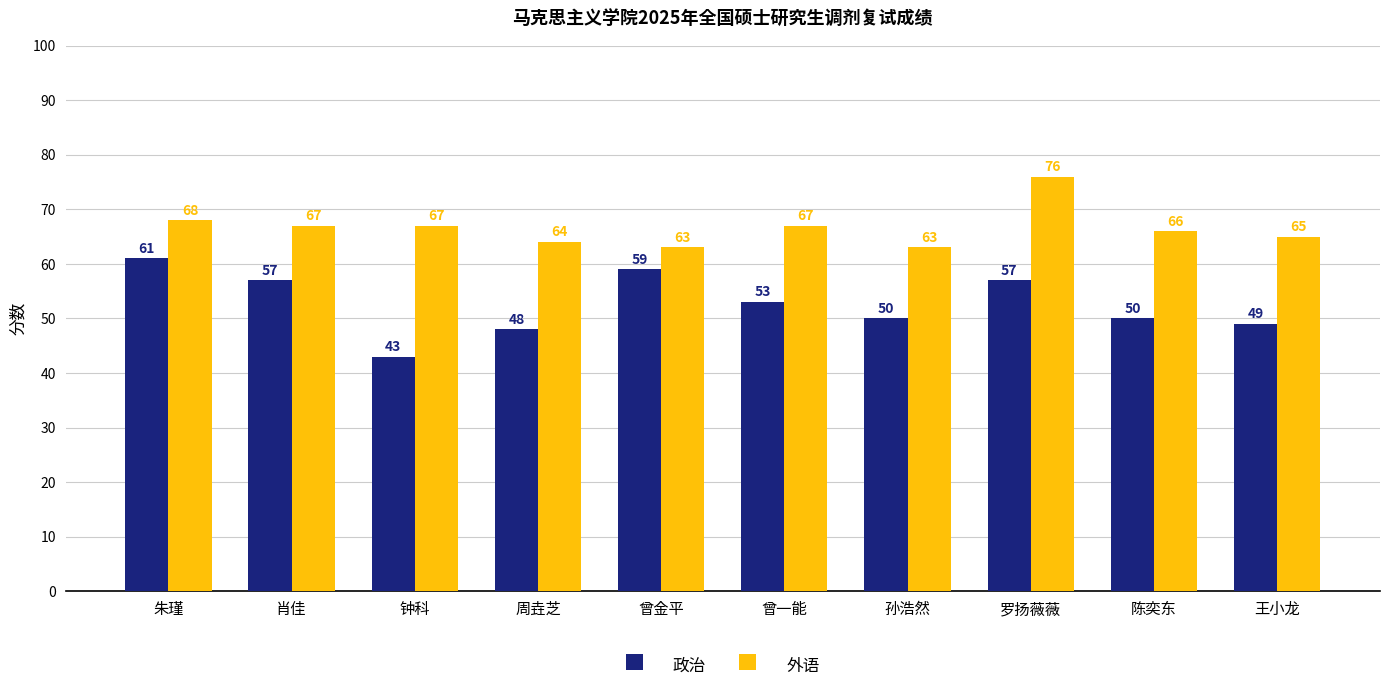

Reading left to right, what are all the values shown in this chart?

政治: 61	57	43	48	59	53	50	57	50	49
外语: 68	67	67	64	63	67	63	76	66	65